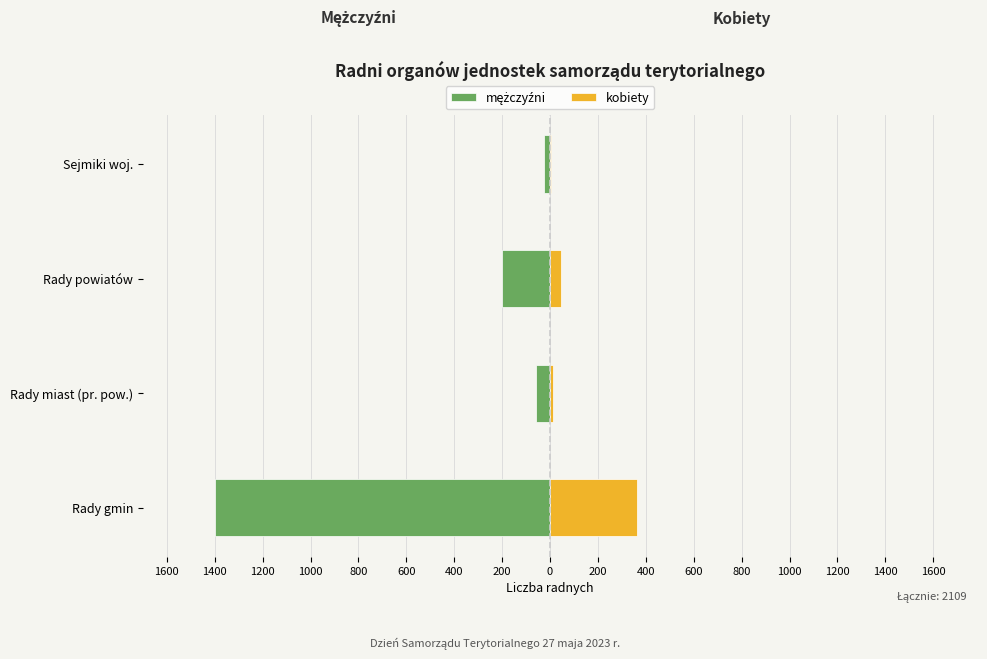

Which series has the largest range (max minus min)?

mężczyźni